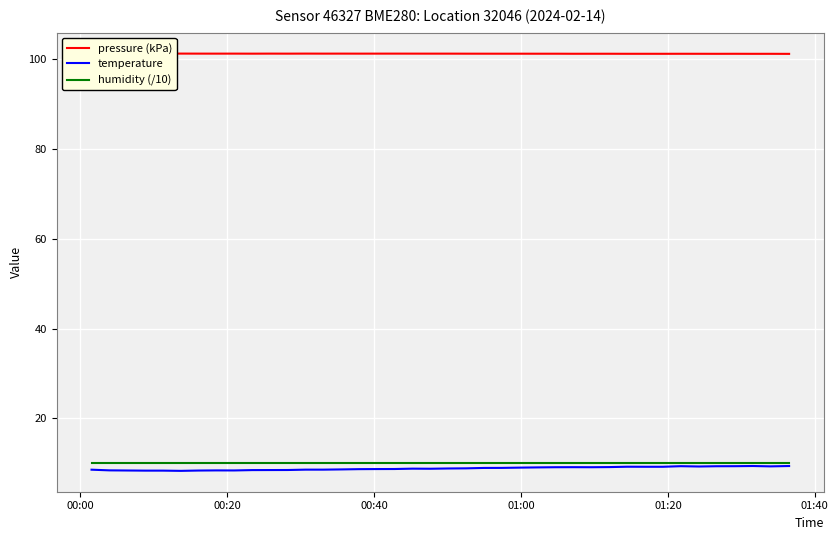

How many interior local peaks does the temperature series have?

6